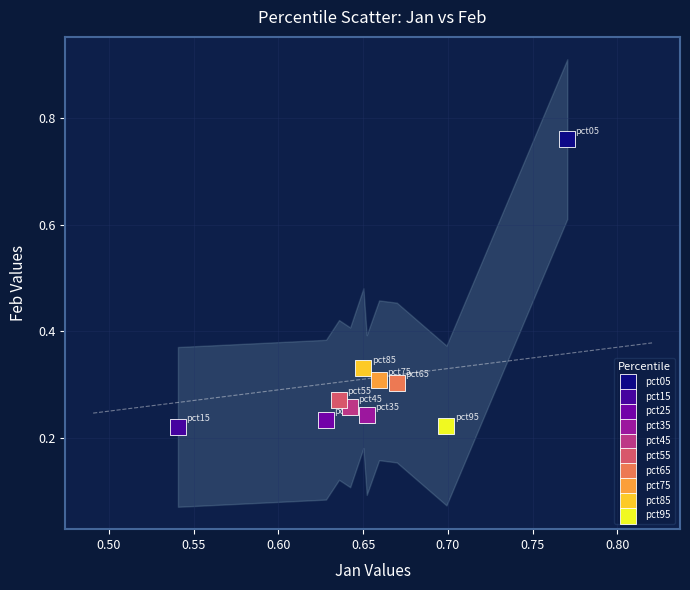

What are all the series names shown in the legend?

pct05, pct15, pct25, pct35, pct45, pct55, pct65, pct75, pct85, pct95